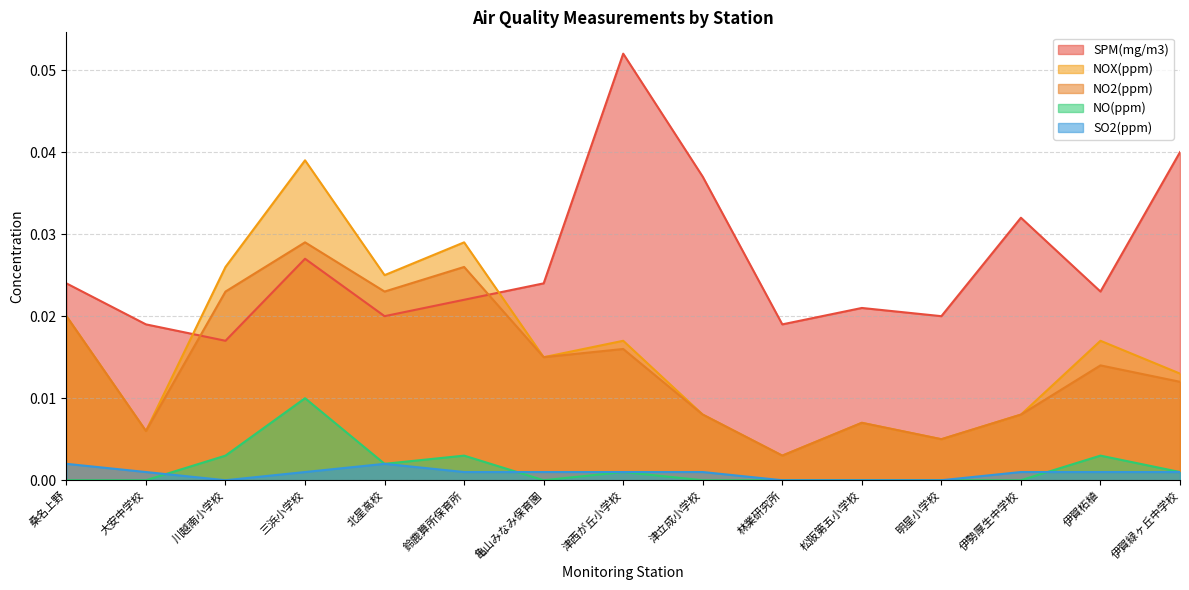

What is the label of the 12th point from the left?

明星小学校